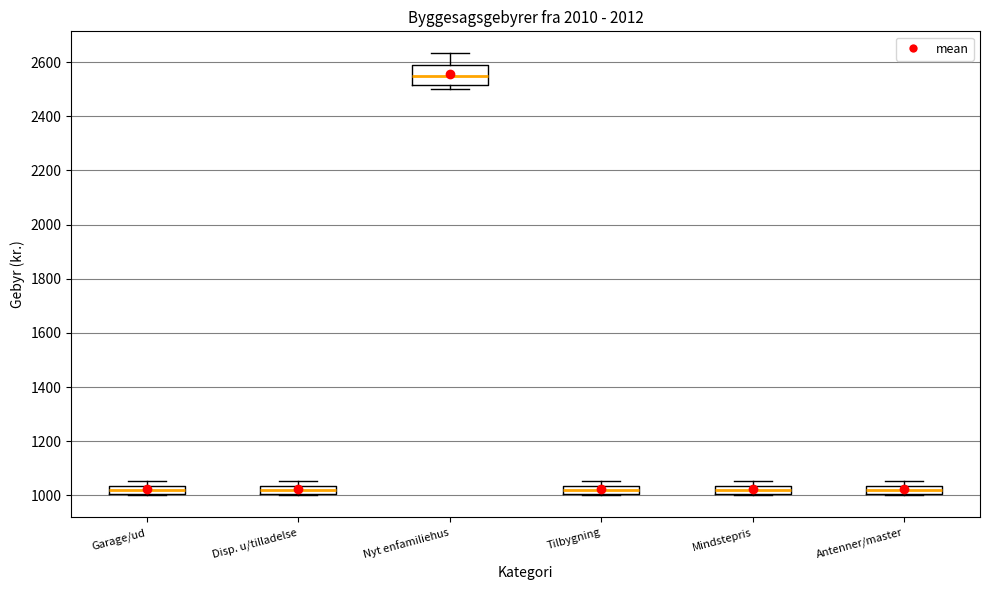

Comparing the boxes themselves (not the whiskers), which one is the tallest?

Nyt enfamiliehus